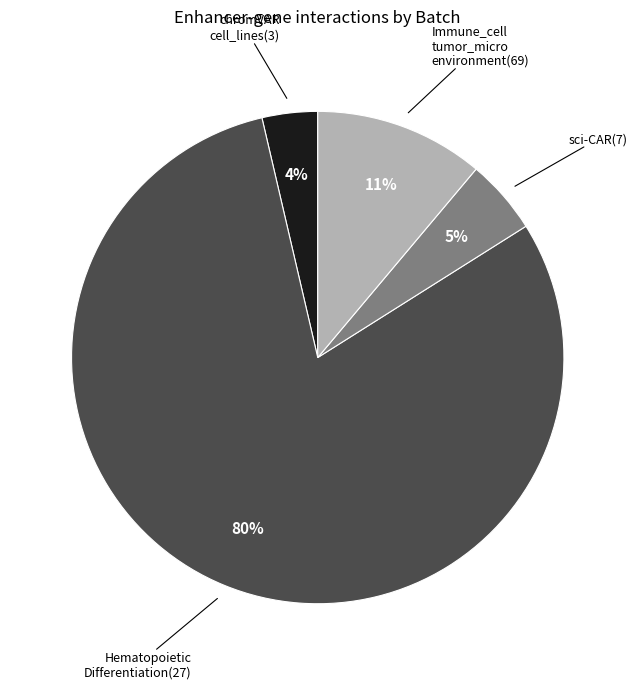

To the nearest percent, what is the difference between the chromVAR cell_lines(3) and Immune_cell tumor_micro environment(69) slice percentages?

7%